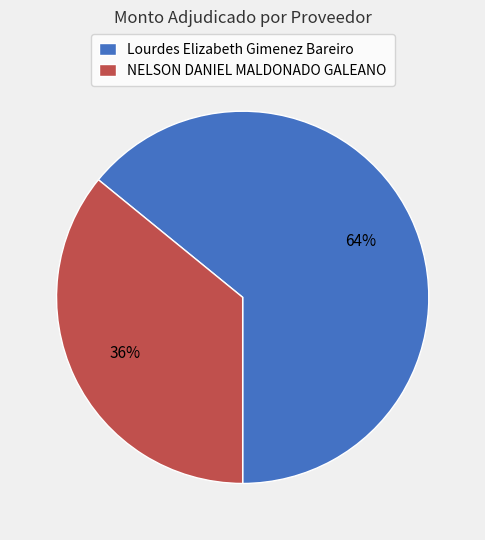

Is NELSON DANIEL MALDONADO GALEANO the majority of the pie?

No